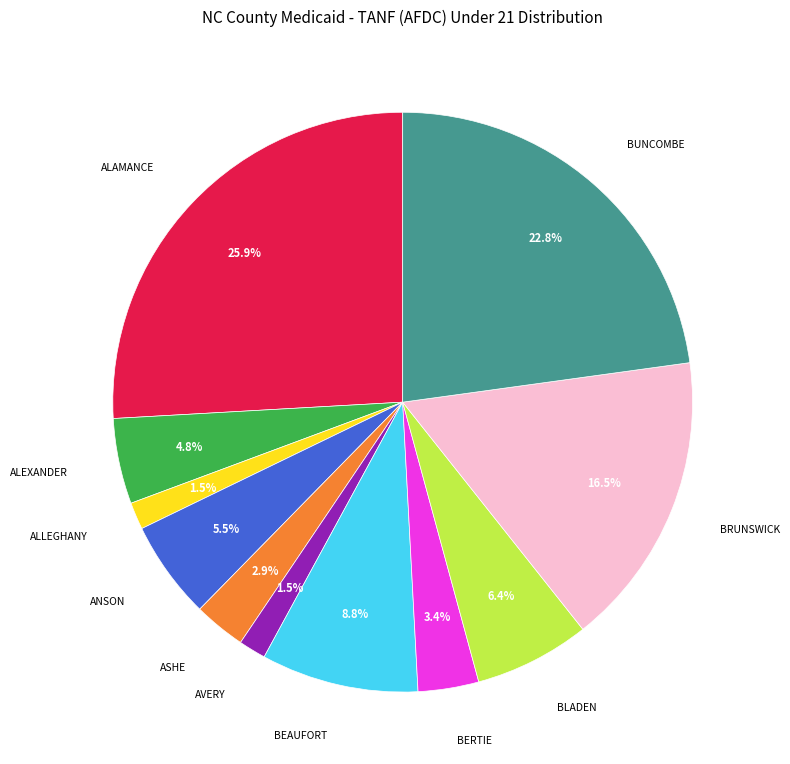

Does BEAUFORT account for over 50% of the chart?

No